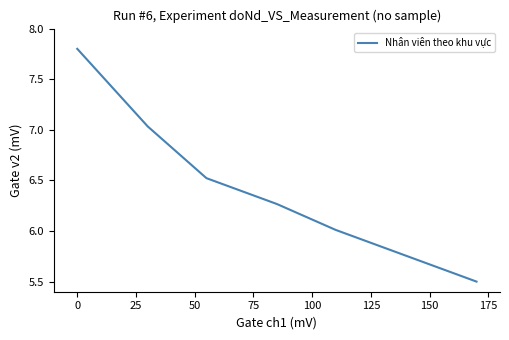

What is the average value?

6.4